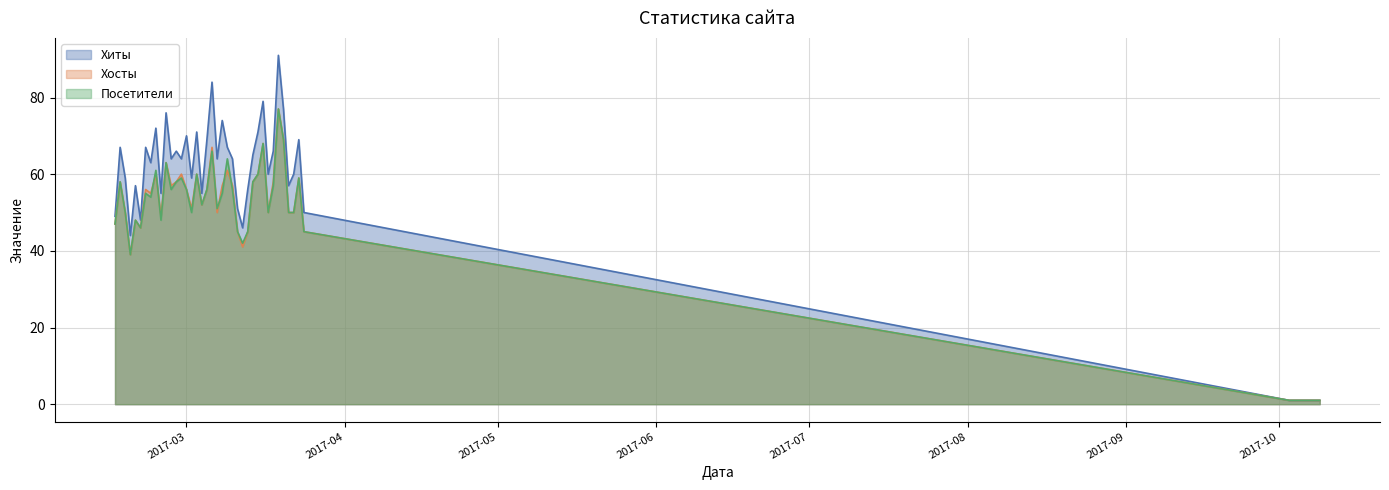

What is the highest value of the Посетители series?

77